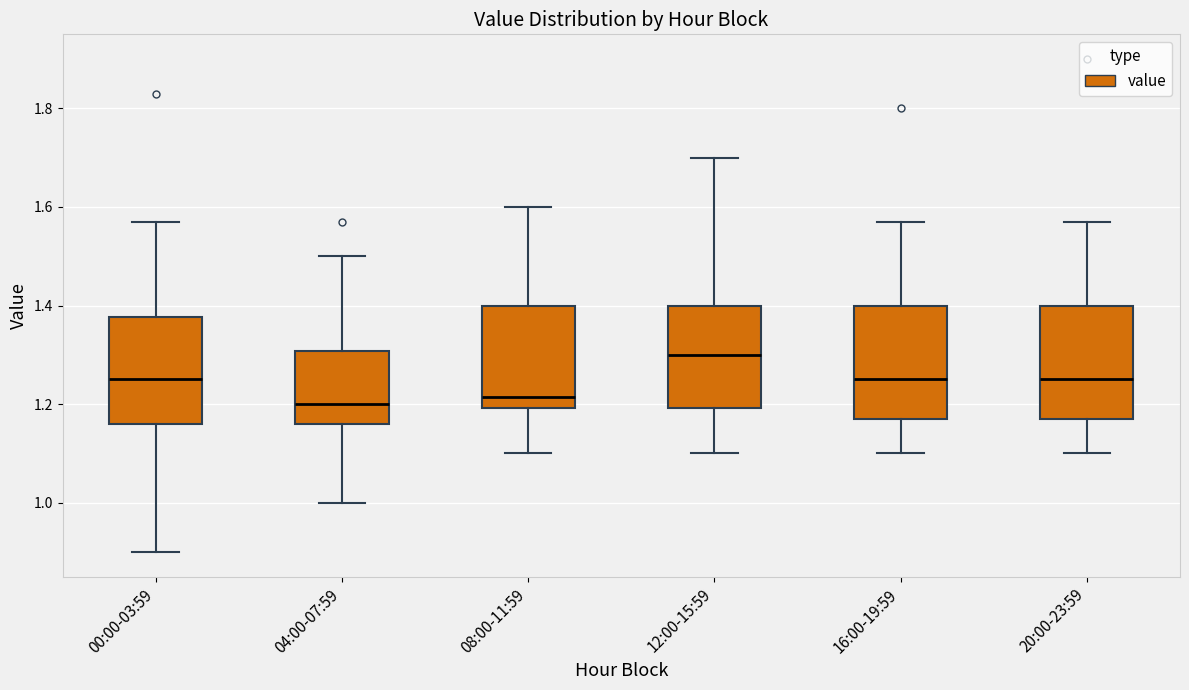

Where does the median line of the box for 04:00-07:59 sit on the y-axis? The values are not printed on the chart, so give them approximately, as read against the axis.

1.20